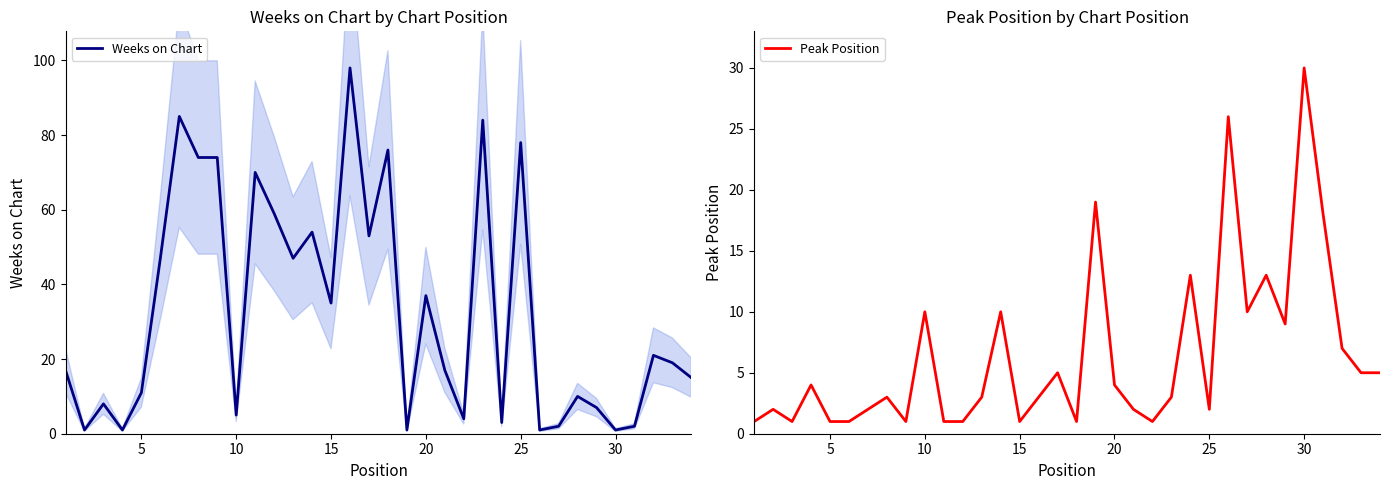

Is it true that Weeks on Chart equals 64 at 20?

False